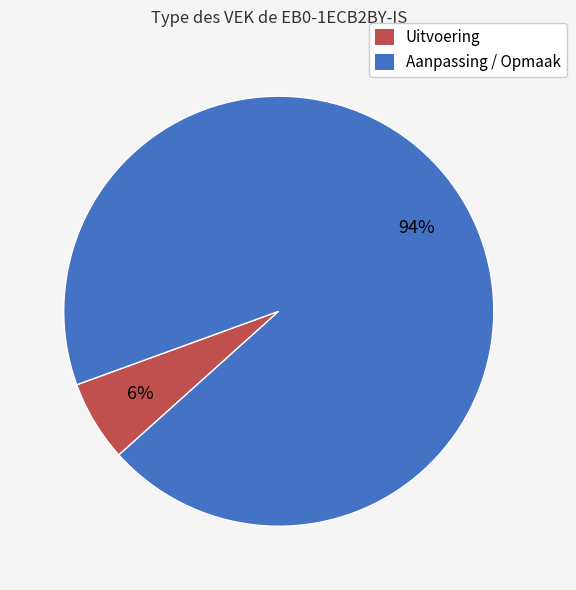

To the nearest percent, what is the average slice percentage?

50%